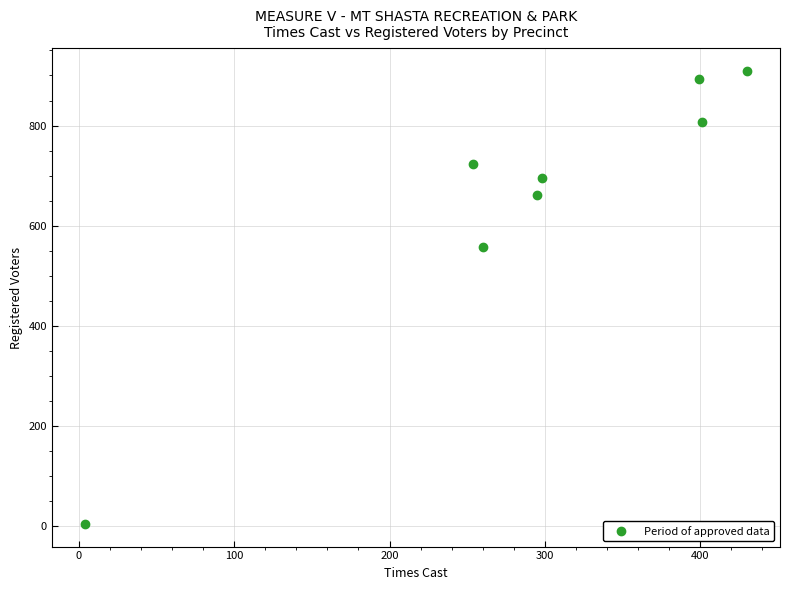

What Y value in the scatter plot is closest to 457?

557